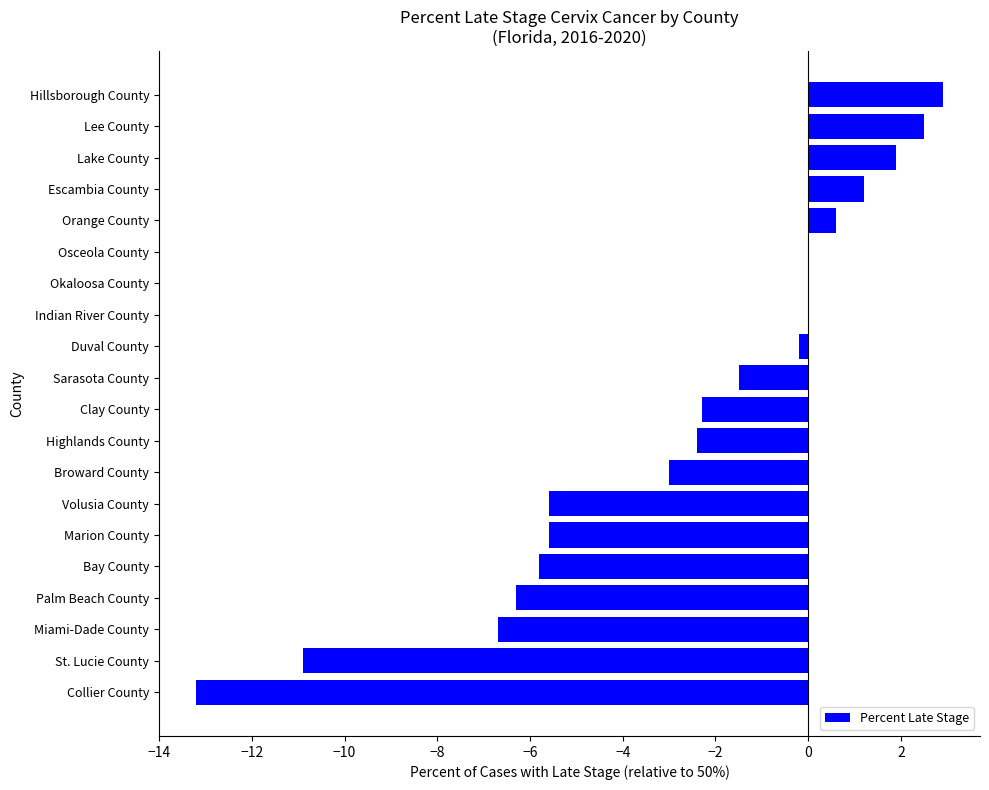

The chart shows a value of -8.4 at Bay County. True or false?

False